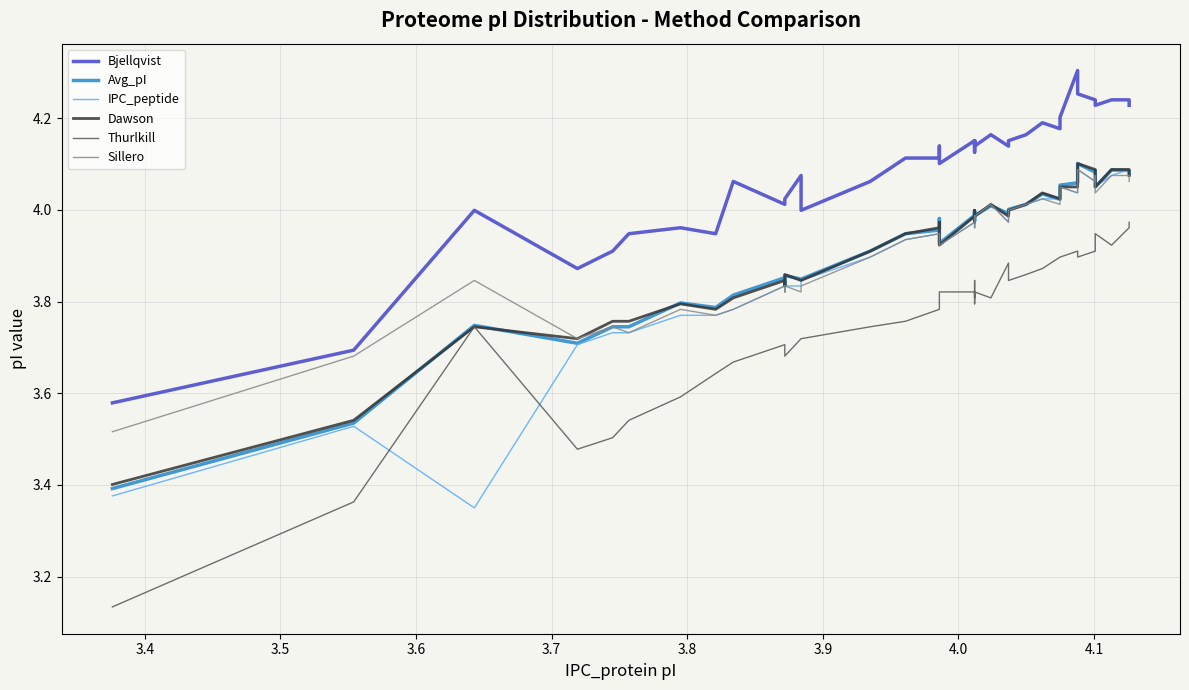

What is the smallest value displayed?

3.1